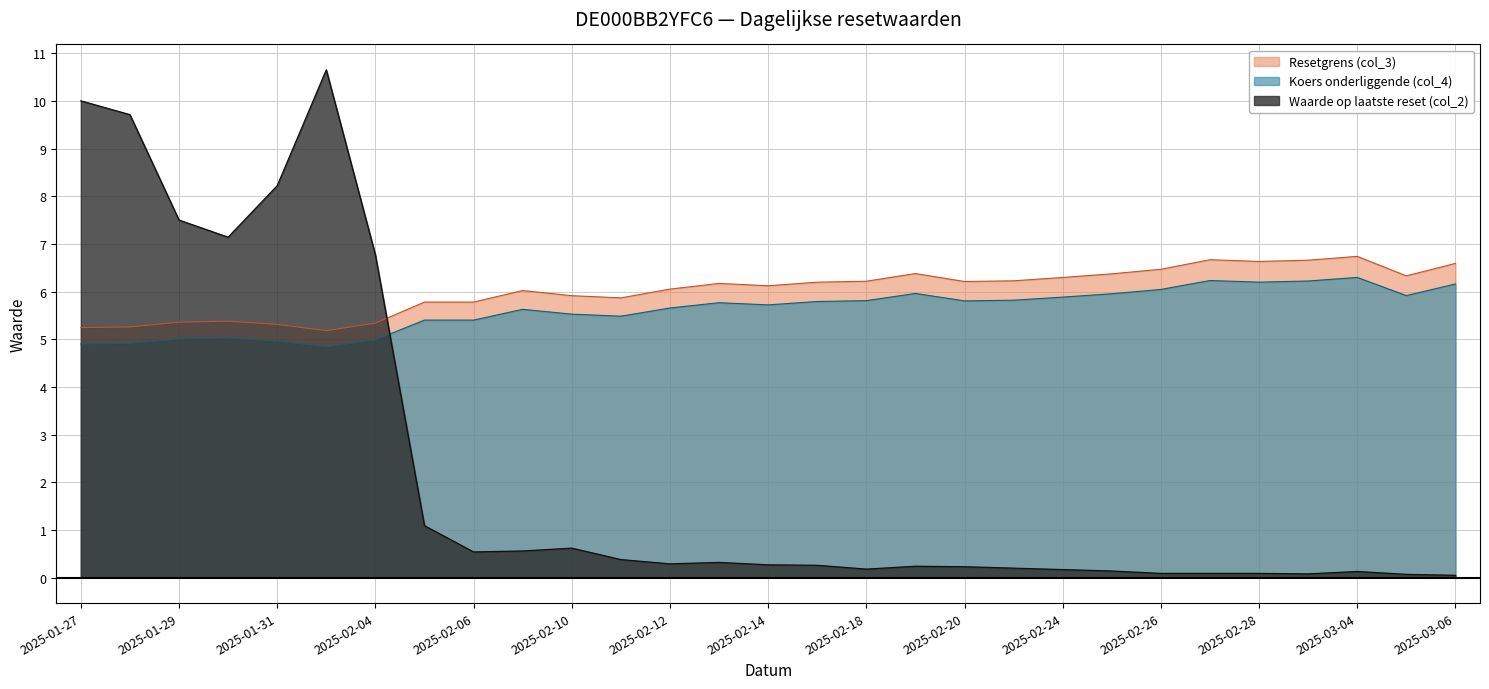

The value of Waarde op laatste reset (col_2) at 2025-03-03 is 0.1. True or false?

True